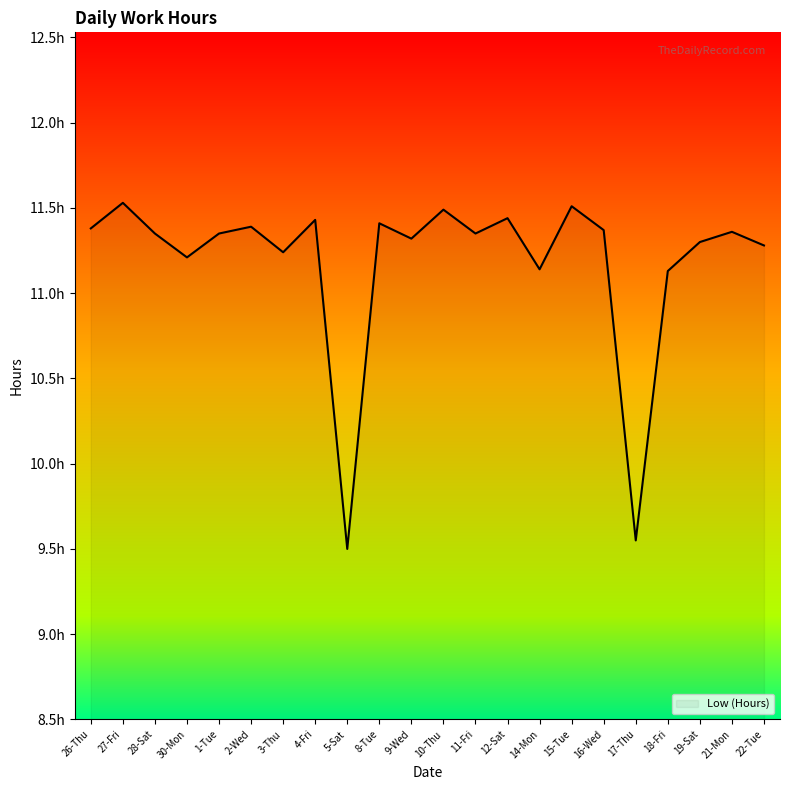

Between 18-Fri and 14-Mon, which is larger?

14-Mon